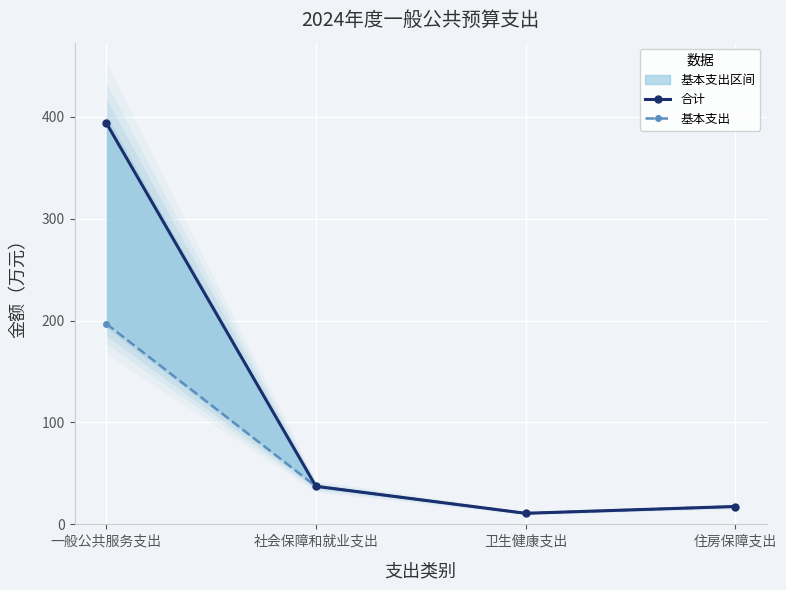

Which series has the largest total across all categories?

合计